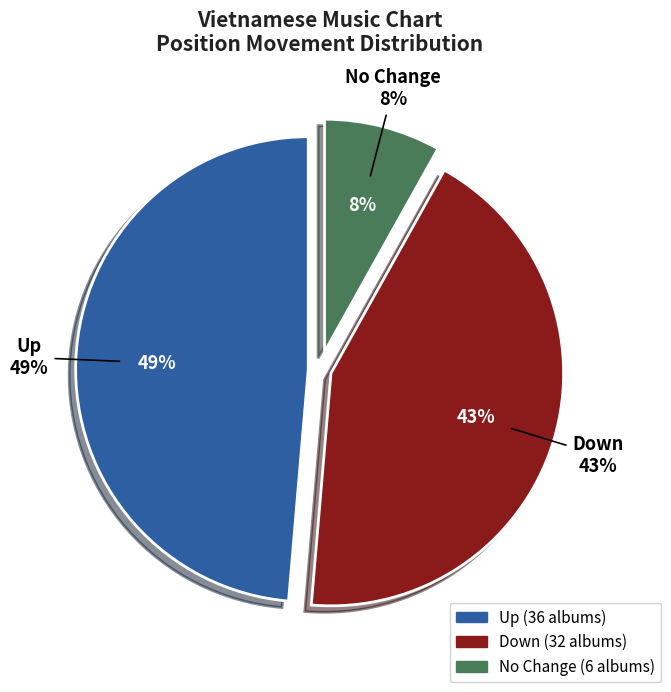

The up slice represents 49% of the pie. True or false?

True